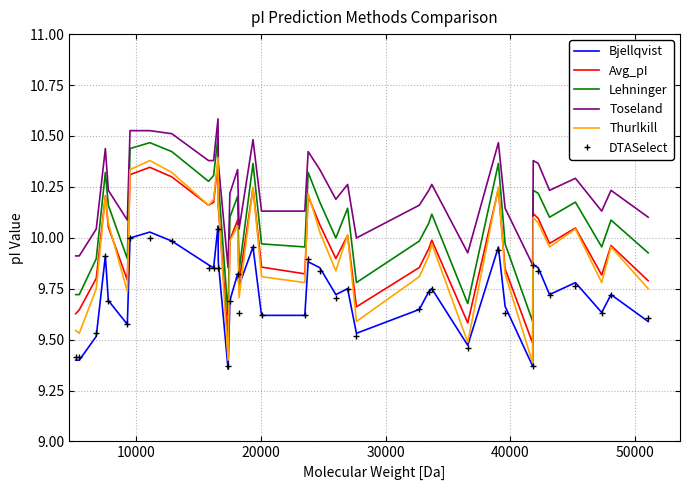

Which series has the largest total across all categories?

Toseland